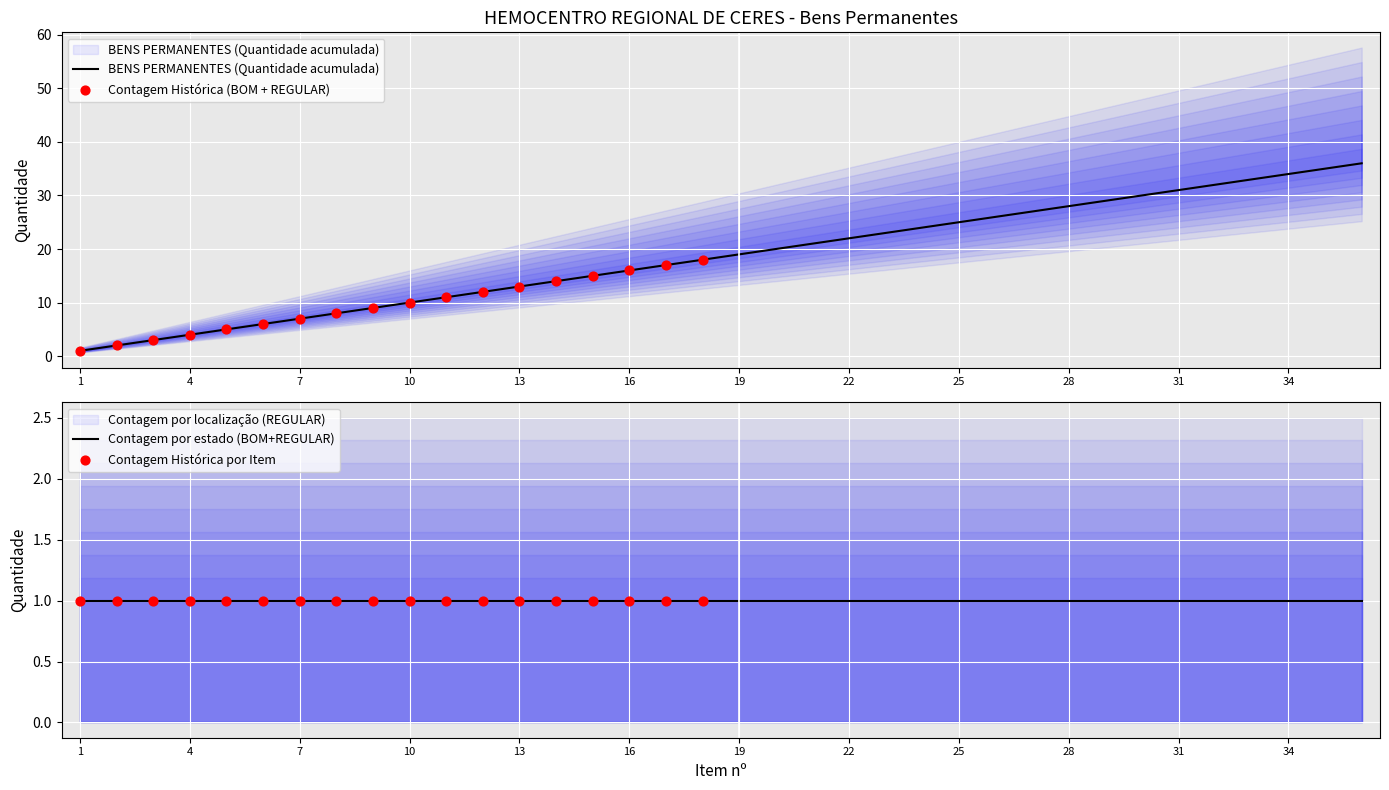

Is the value of BENS PERMANENTES (Quantidade acumulada) at 31 greater than the value of Contagem por localização (REGULAR) at 9?

Yes